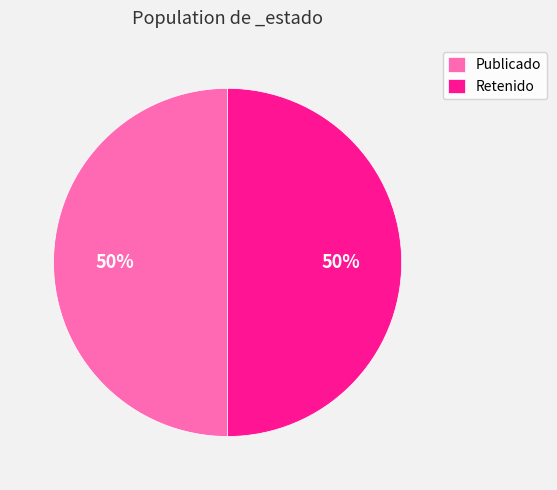

To the nearest percent, what is the average slice percentage?

50%